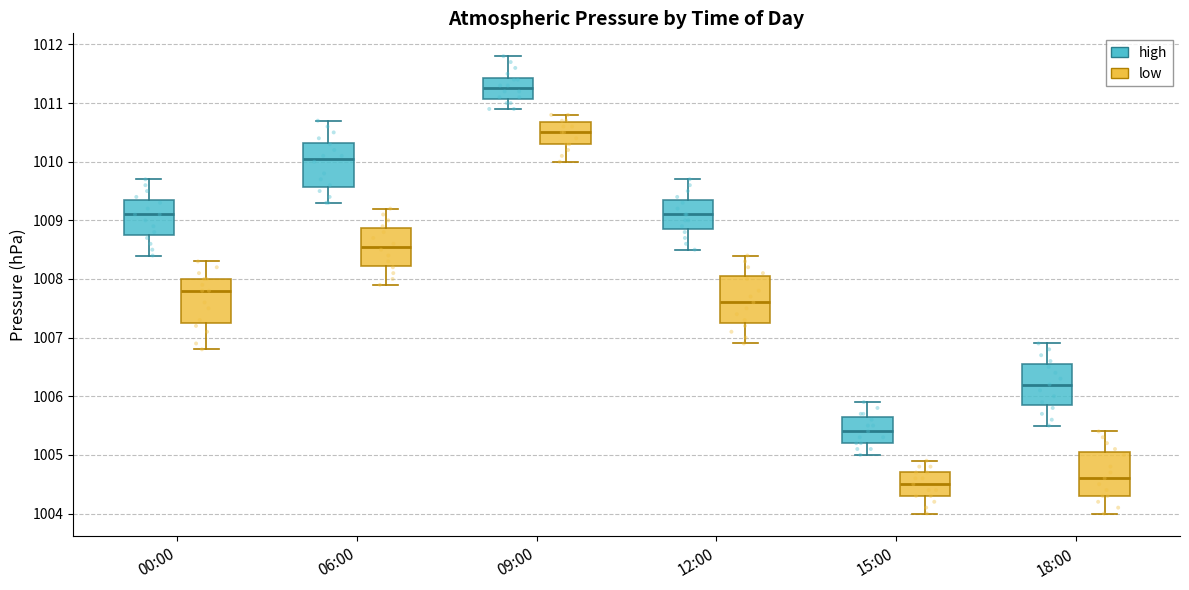

Reading left to right, read every box against the y-axis: the position of its median line, the range the box covers, and the ends of its whiskers. The values are not printed on the chart, so give them approximately, as read against the axis.

00:00 (high): median 1009.1, box 1008.8 to 1009.4, whiskers 1008.4 to 1009.7
00:00 (low): median 1007.8, box 1007.3 to 1008.0, whiskers 1006.8 to 1008.3
06:00 (high): median 1010.1, box 1009.6 to 1010.3, whiskers 1009.3 to 1010.7
06:00 (low): median 1008.6, box 1008.2 to 1008.9, whiskers 1007.9 to 1009.2
09:00 (high): median 1011.3, box 1011.1 to 1011.4, whiskers 1010.9 to 1011.8
09:00 (low): median 1010.5, box 1010.3 to 1010.7, whiskers 1010.0 to 1010.8
12:00 (high): median 1009.1, box 1008.9 to 1009.4, whiskers 1008.5 to 1009.7
12:00 (low): median 1007.6, box 1007.3 to 1008.1, whiskers 1006.9 to 1008.4
15:00 (high): median 1005.4, box 1005.2 to 1005.7, whiskers 1005.0 to 1005.9
15:00 (low): median 1004.5, box 1004.3 to 1004.7, whiskers 1004.0 to 1004.9
18:00 (high): median 1006.2, box 1005.9 to 1006.6, whiskers 1005.5 to 1006.9
18:00 (low): median 1004.6, box 1004.3 to 1005.1, whiskers 1004.0 to 1005.4